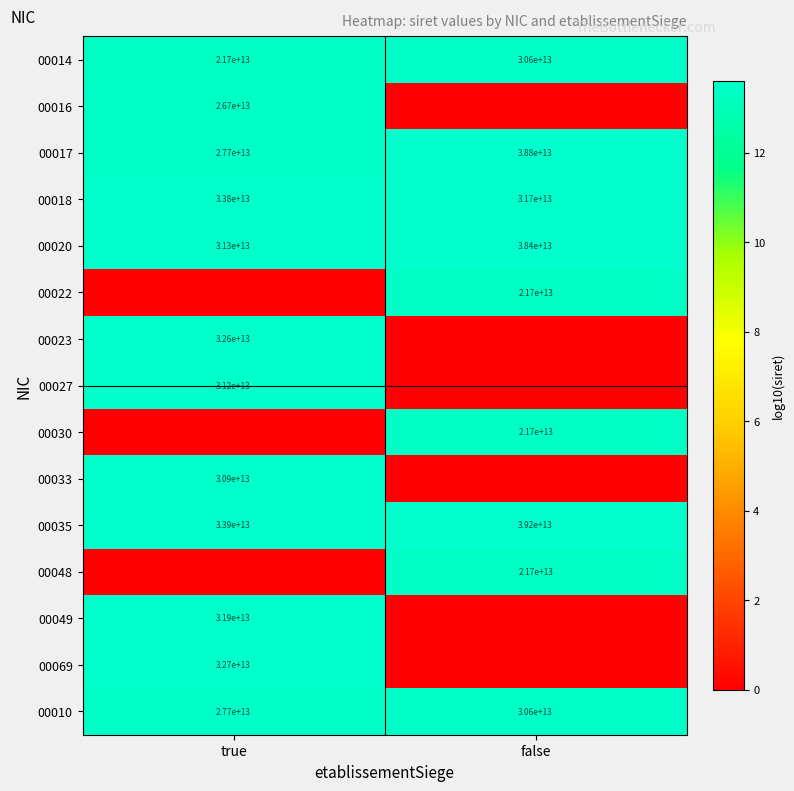

Is it true that 00027 equals 21.1 at true?

False